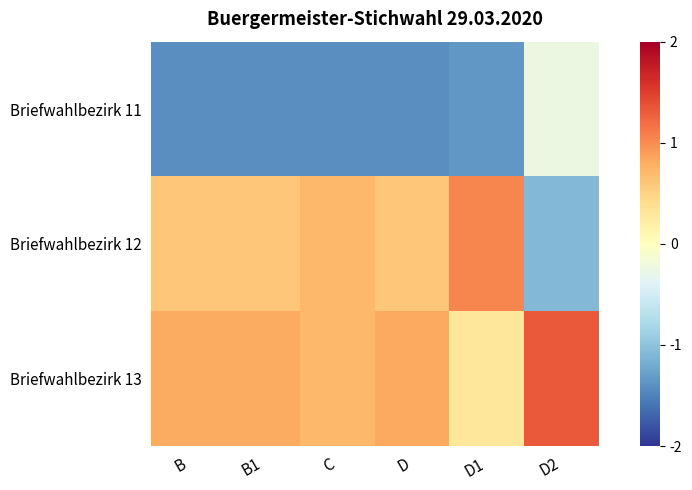

How many data points does each series have?

6